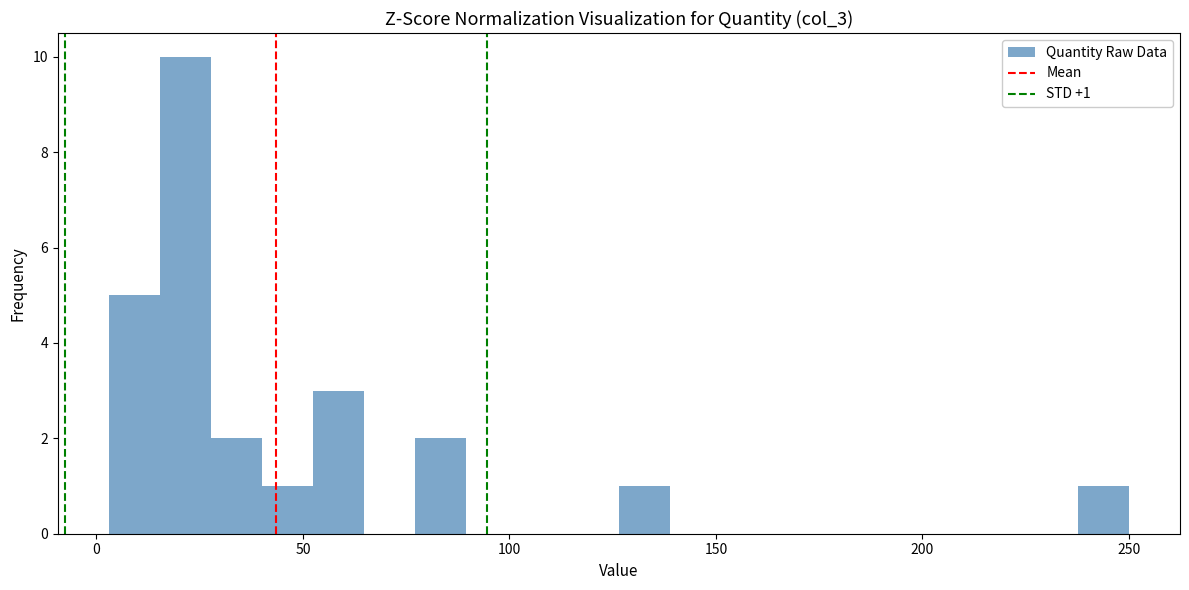

Around what value on the x-axis is the tallest bar? Give the approximate position of its centre, as read against the axis.

20